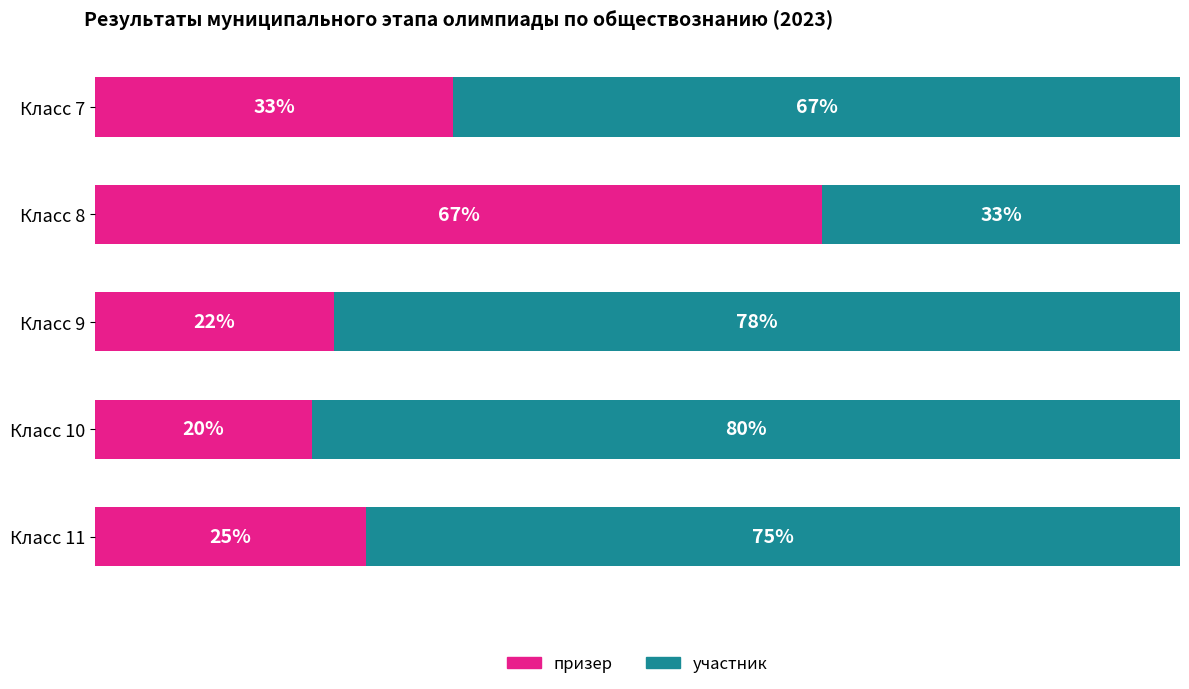

Rank the categories by призер value from highest to lowest.

Класс 8, Класс 7, Класс 11, Класс 9, Класс 10